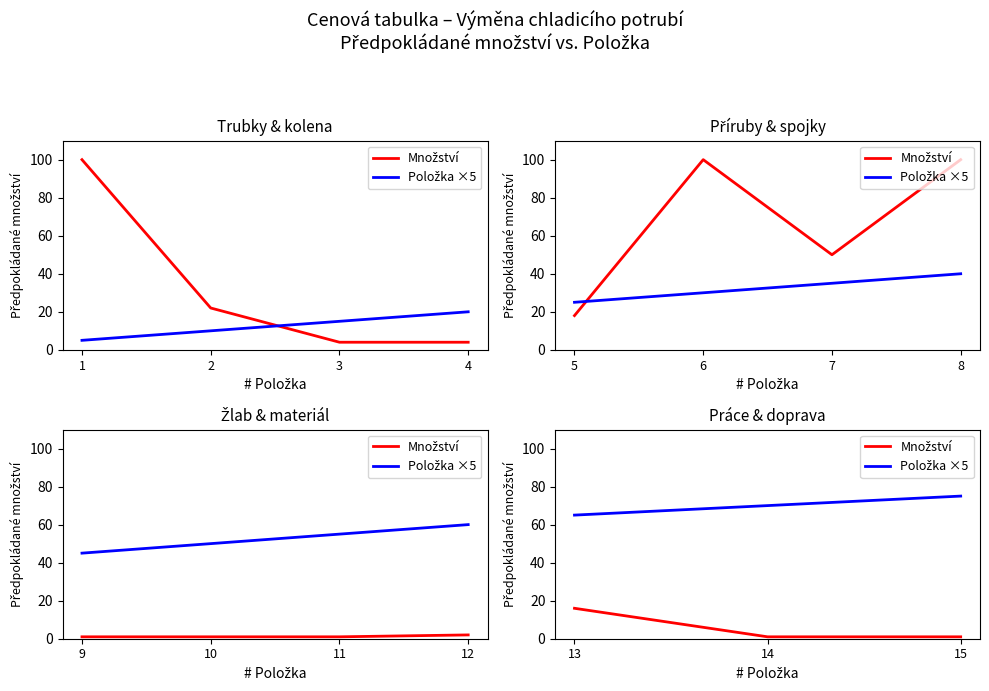

What is the difference between the maximum and second lowest values in the Položka ×5 series?

5